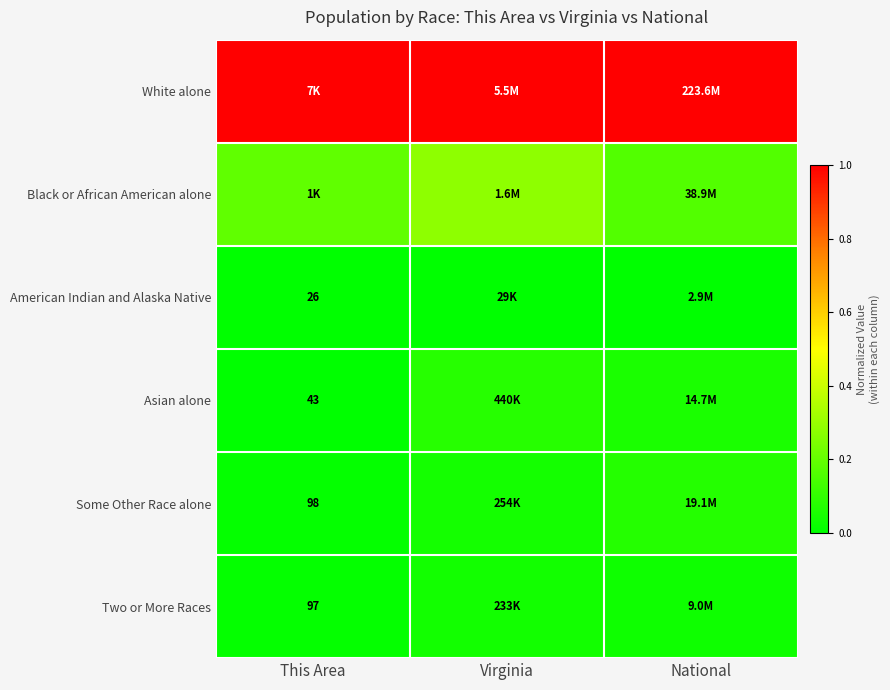

What is the spread (max minus min) of values at Virginia?

1.0